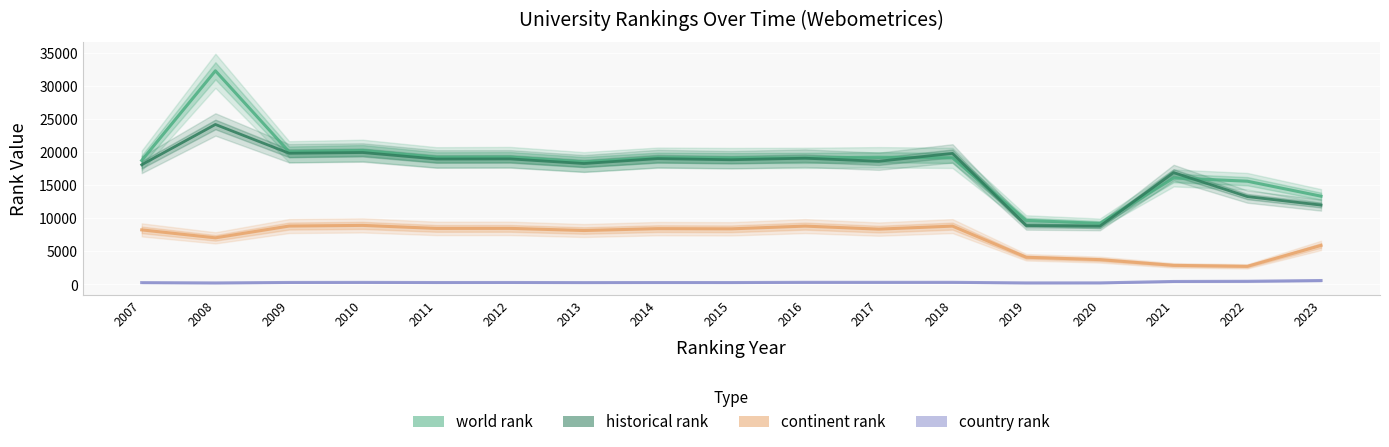

How many data points in country rank are above 297?

8